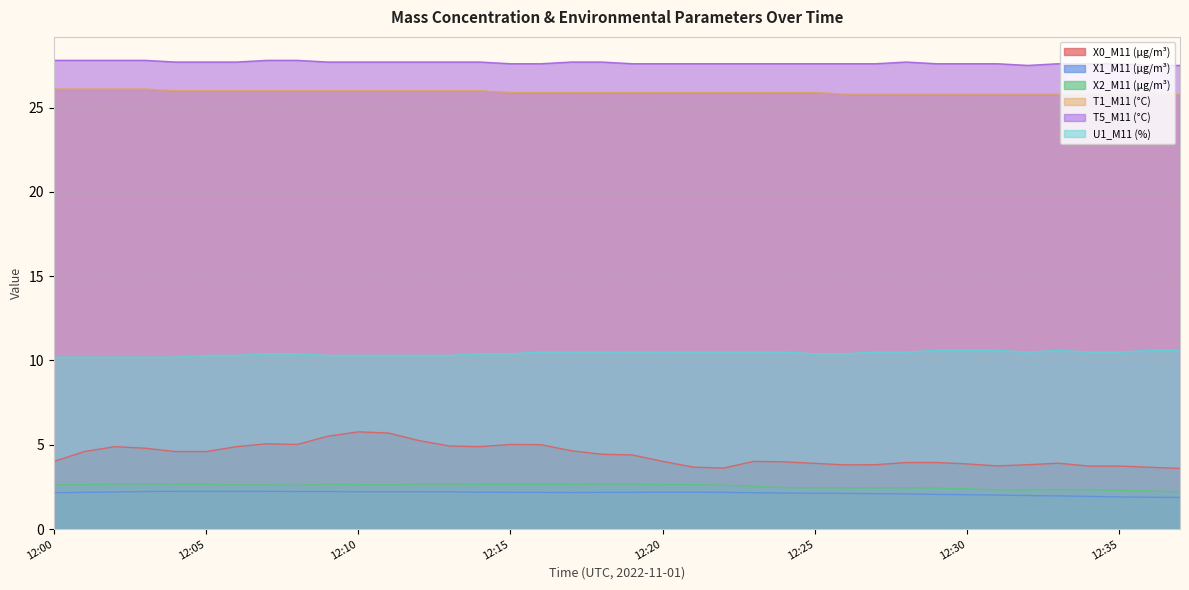

Where is T1_M11 (°C) nearest to the value 25?

12:26